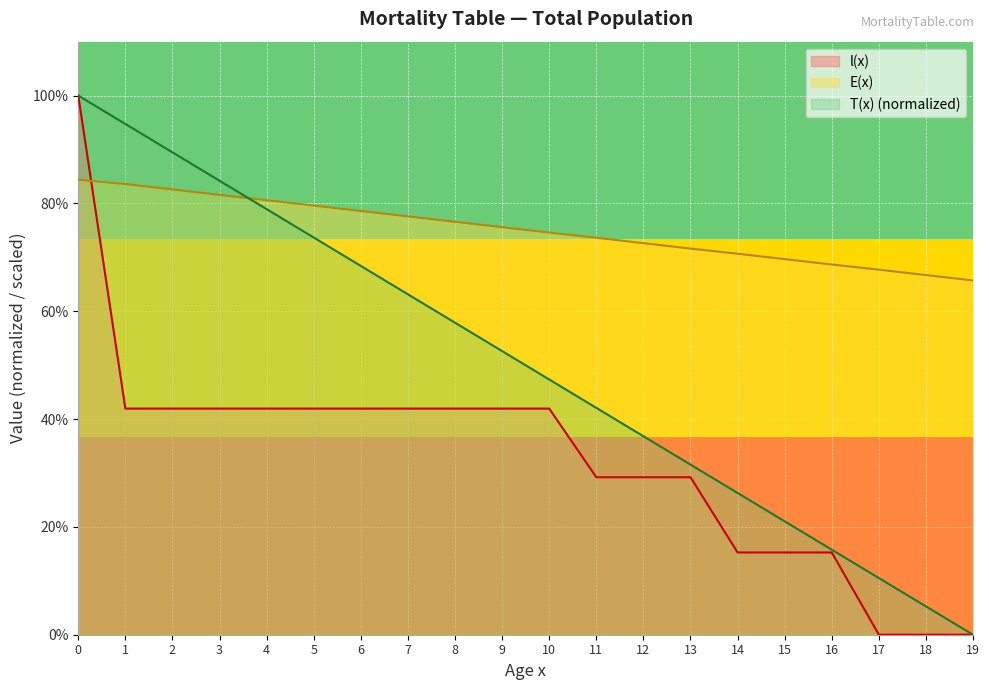

Is it true that l(x) equals 41.9 at 9?

True